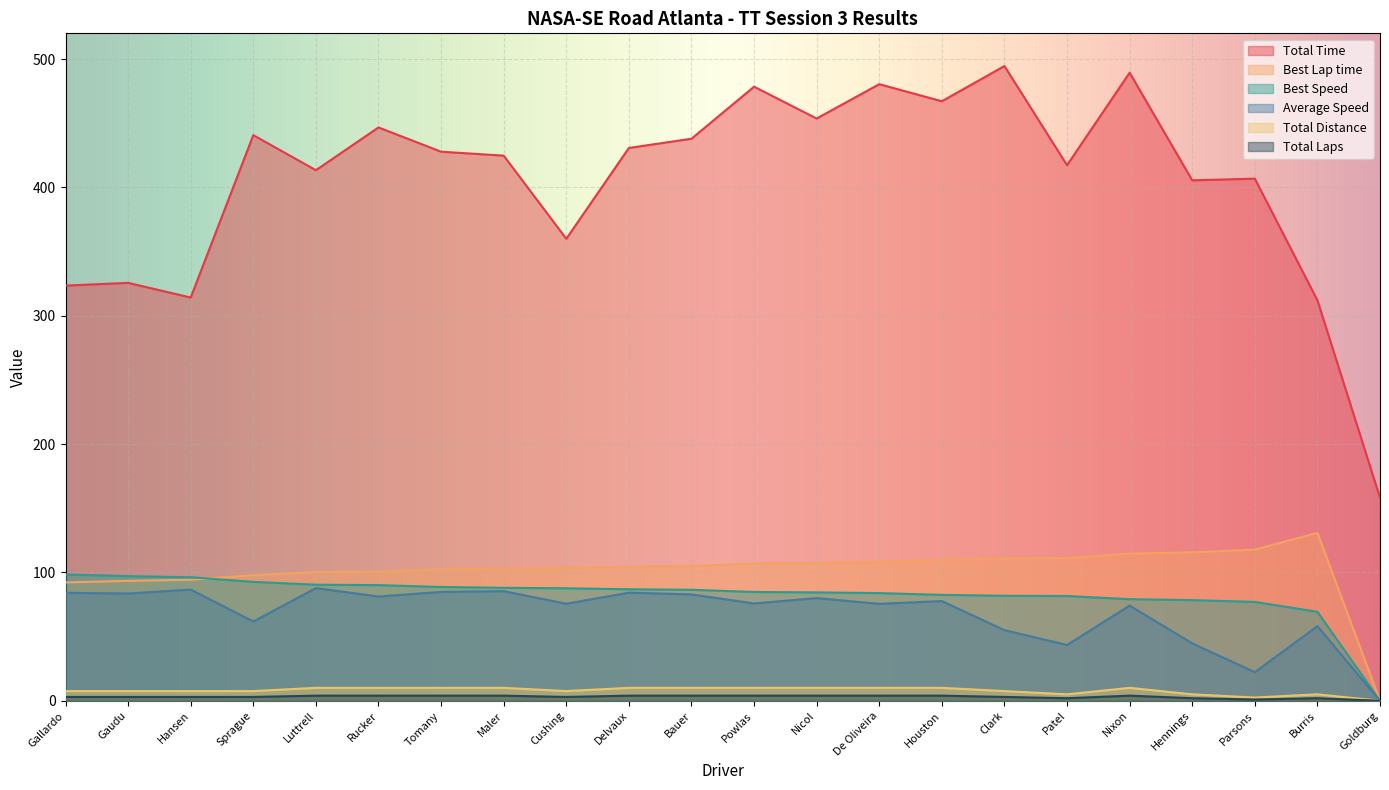

Which has a higher value, Nixon or Goldburg?

Nixon